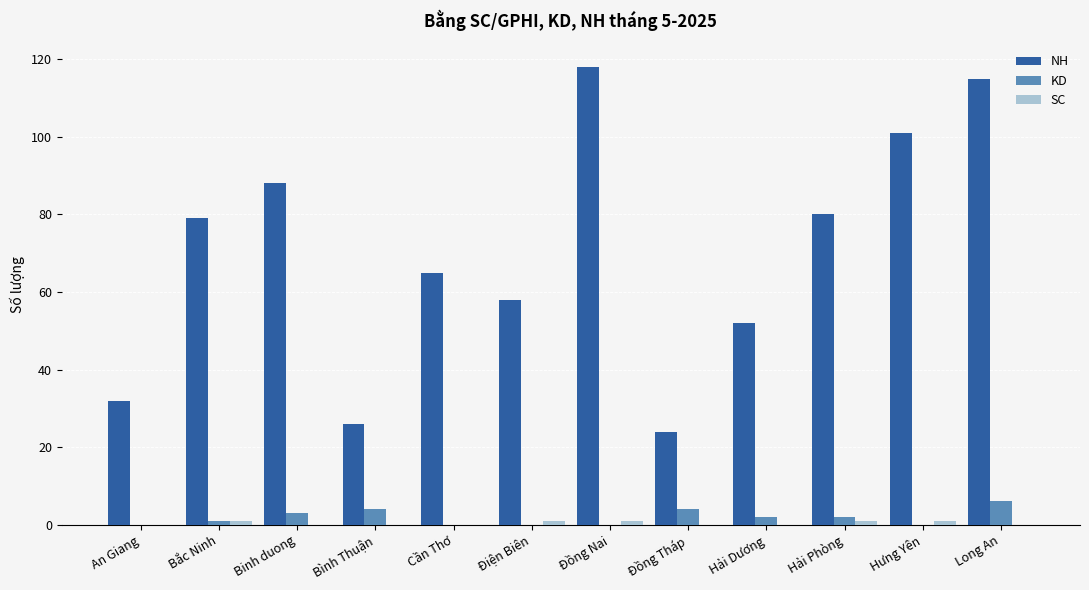

Is it true that KD equals 3 at Binh duong?

True